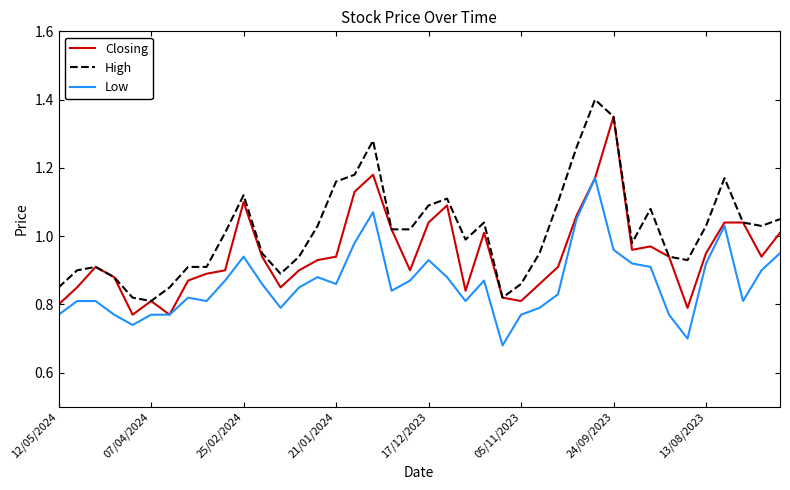

Which series has the largest total across all categories?

High